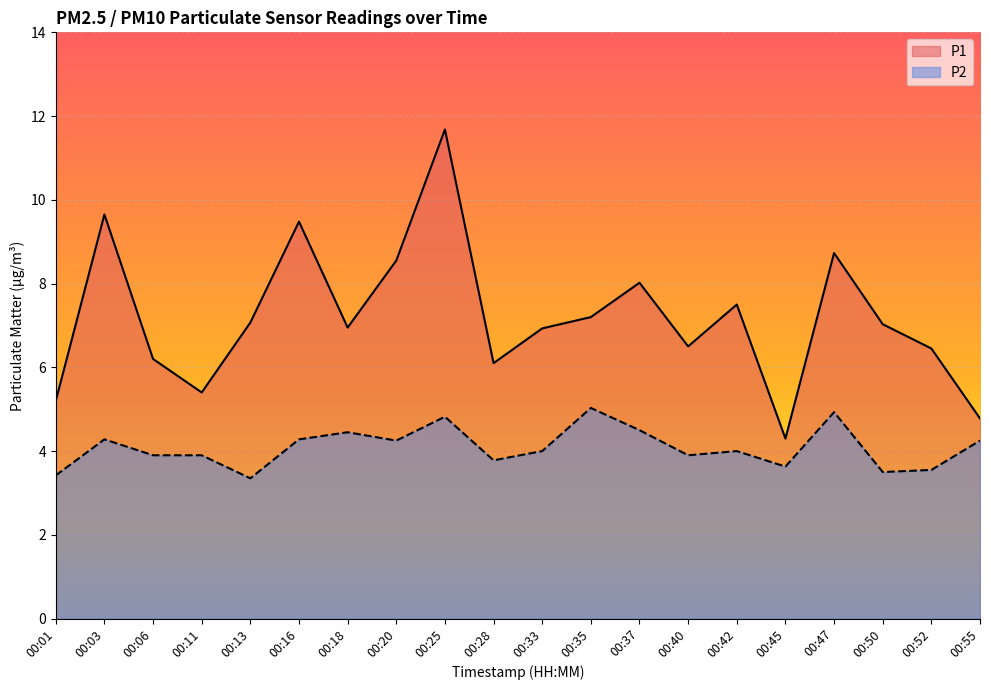

The P1 series shows 6.5 at 00:40. True or false?

True